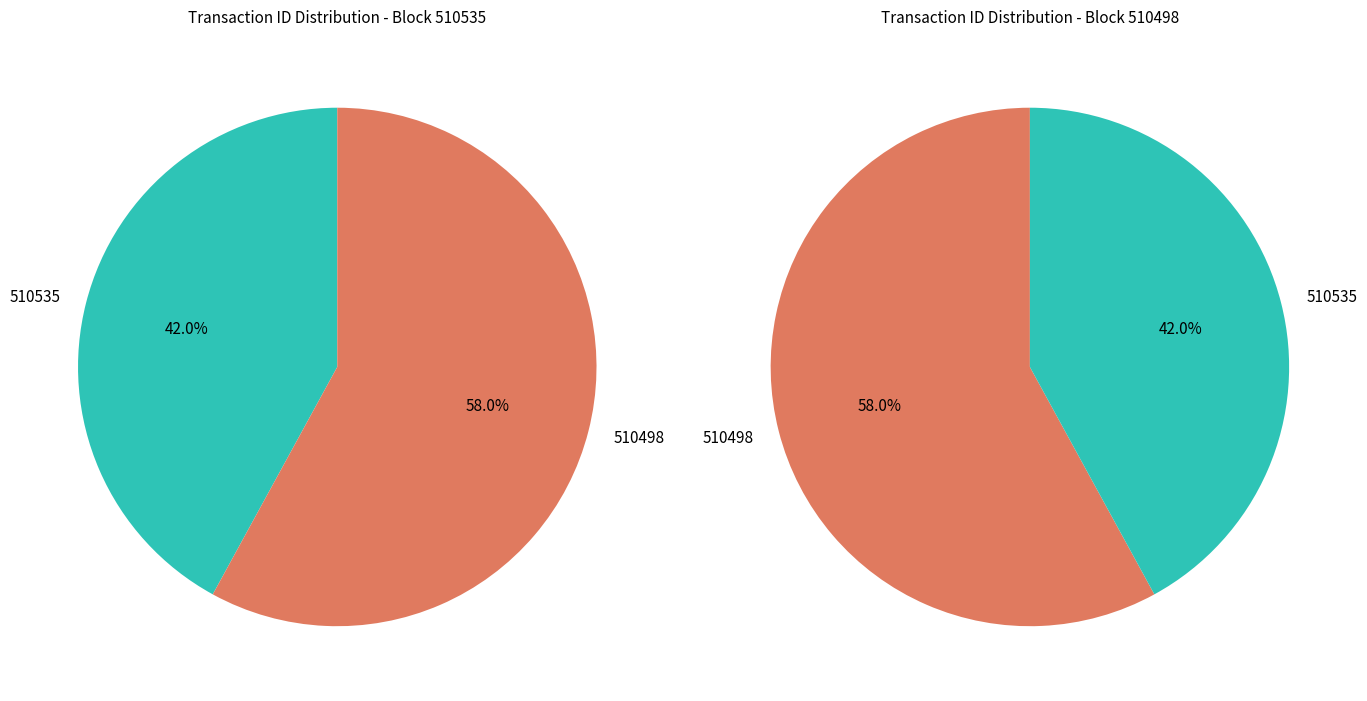

The 510498 slice represents 58% of the pie. True or false?

True